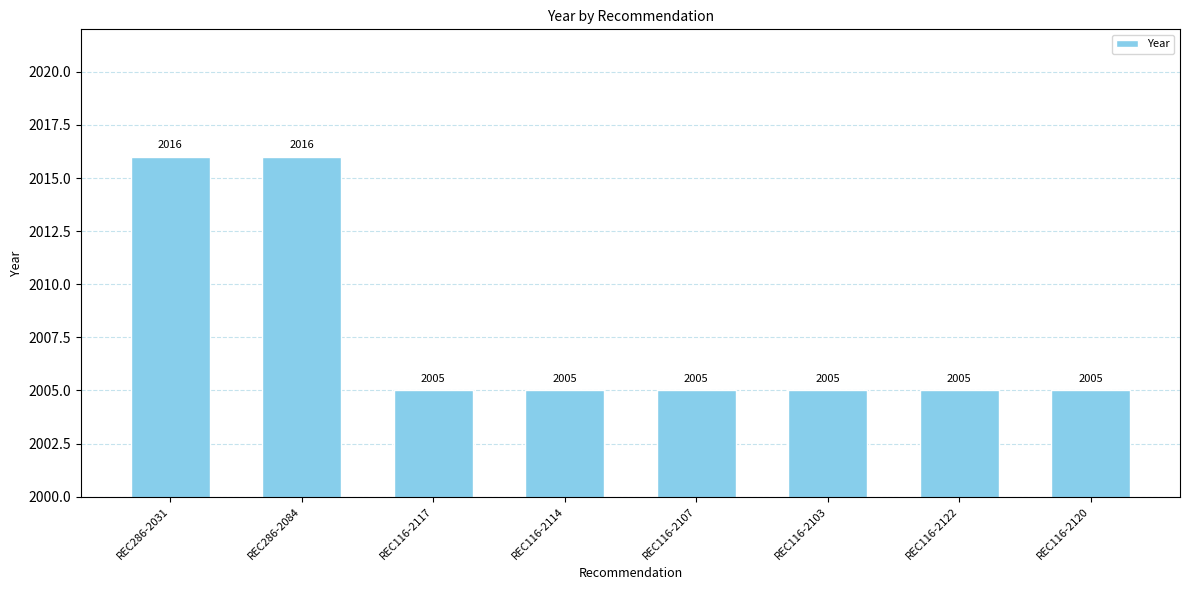

What is the greatest value displayed?

2016